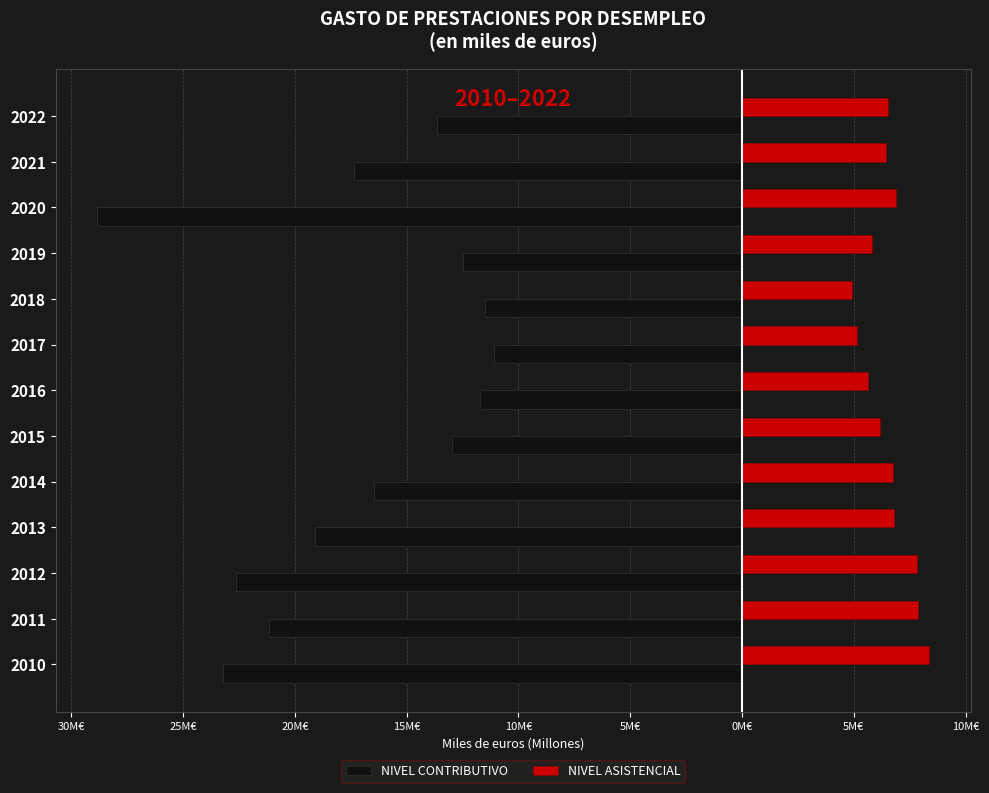

What are all the series names shown in the legend?

NIVEL CONTRIBUTIVO, NIVEL ASISTENCIAL